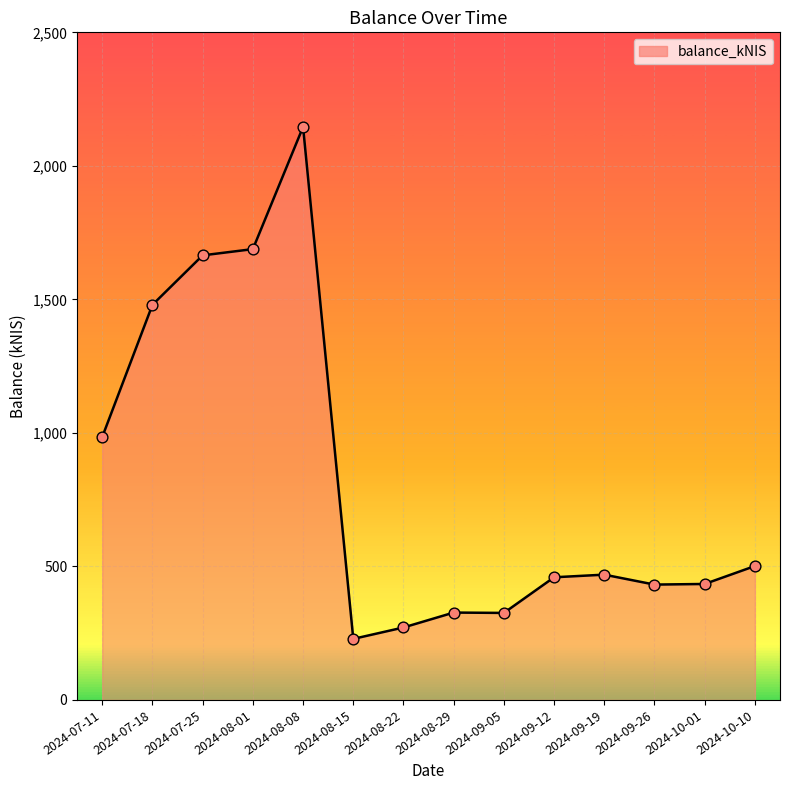

What is the ratio of the value at 2024-10-01 to the value at 2024-07-25?

0.3